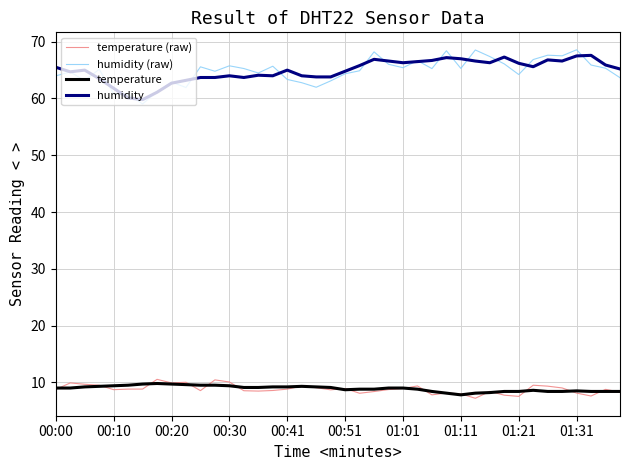

How many lines are shown in the chart?

4